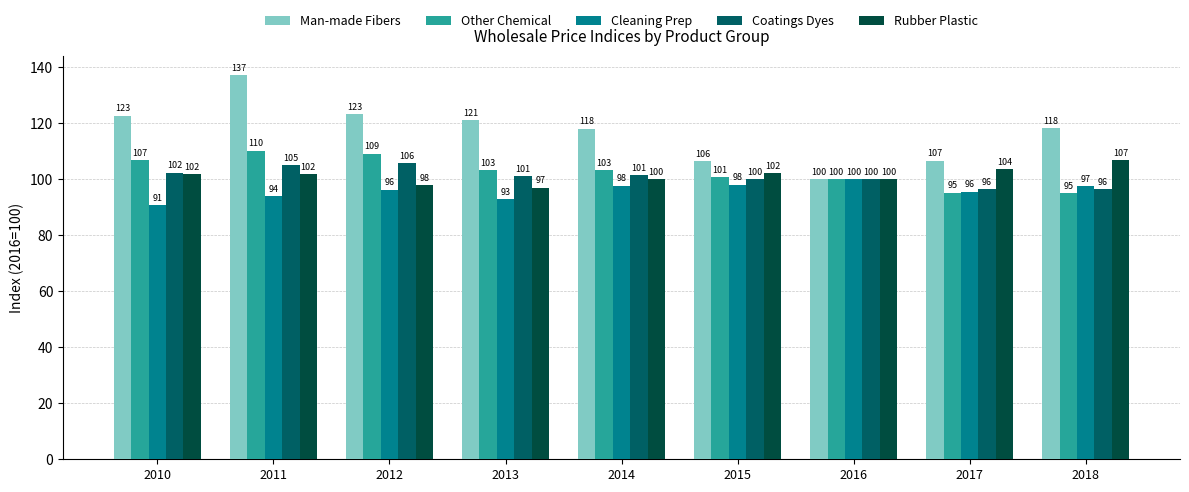

At which category is the sum across all series the highest?

2011